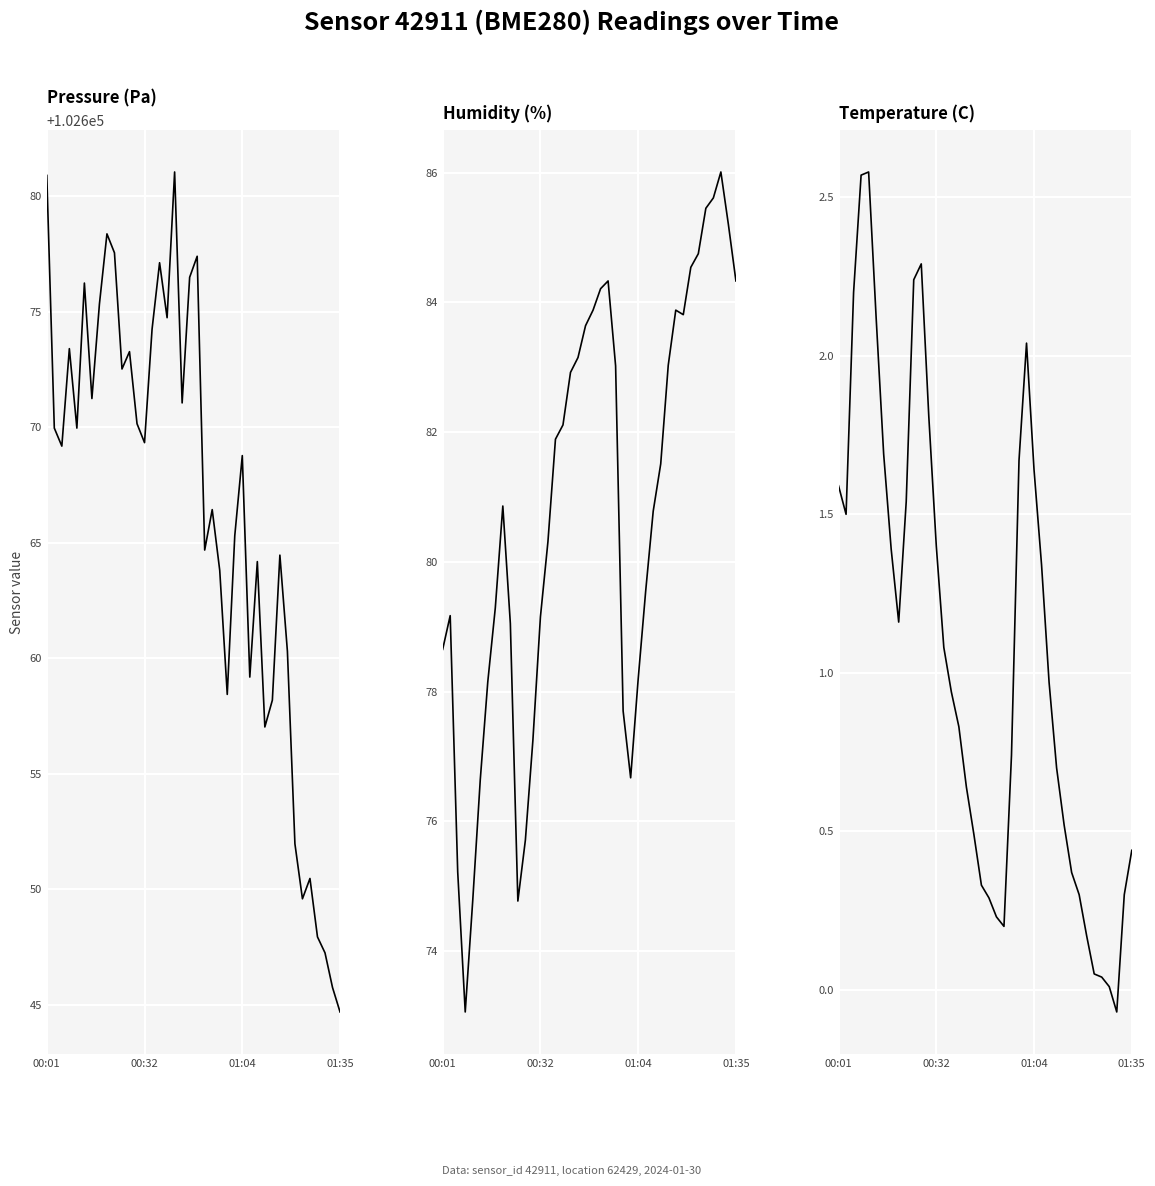

The temperature series shows 0.0 at 36. True or false?

False